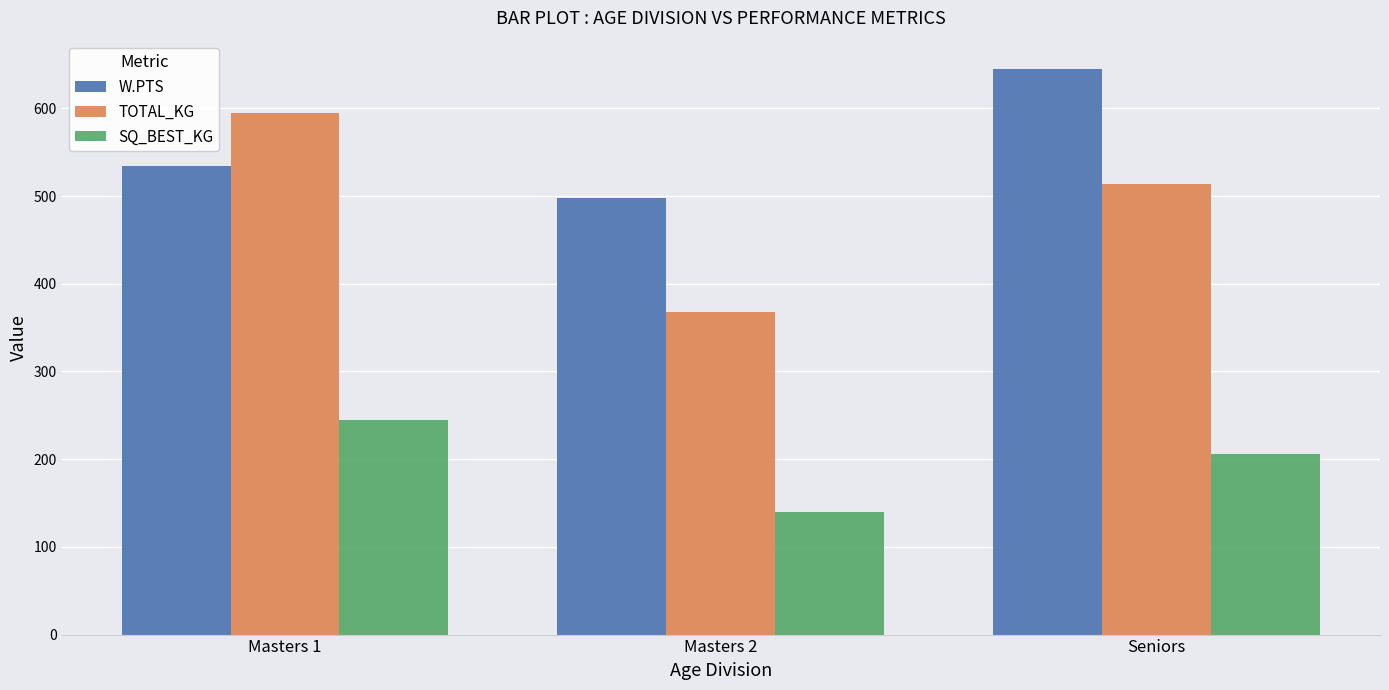

Does the chart contain stacked bars?

No